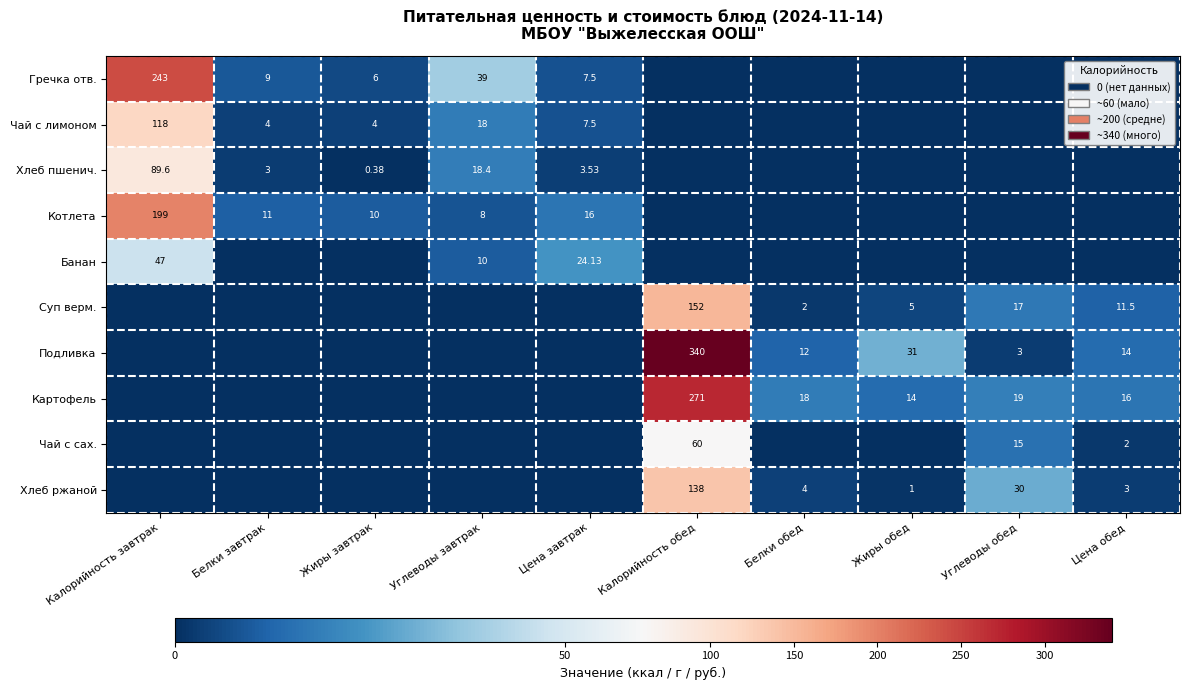

Is the value of Чай с сах. at Белки обед greater than the value of Подливка at Цена обед?

No